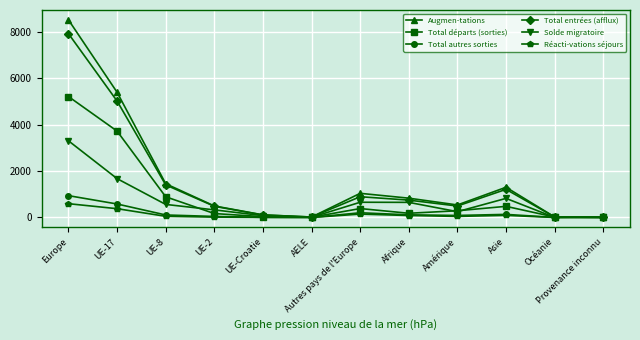

Which series changed the most between Afrique and Océanie?

Augmen-tations